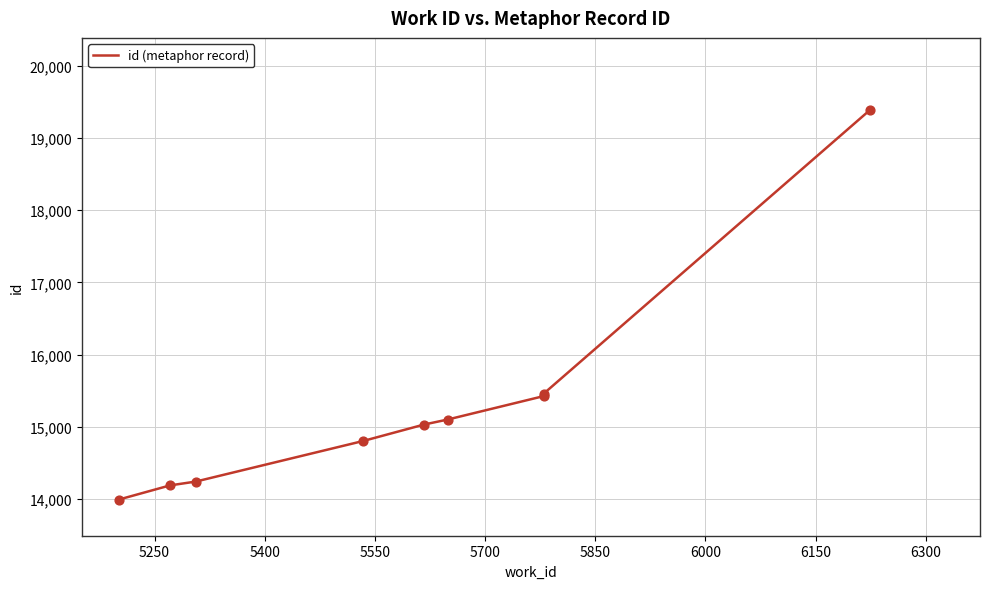

Approximately how many times larger is the value at 6300 compared to 5250?

1.4